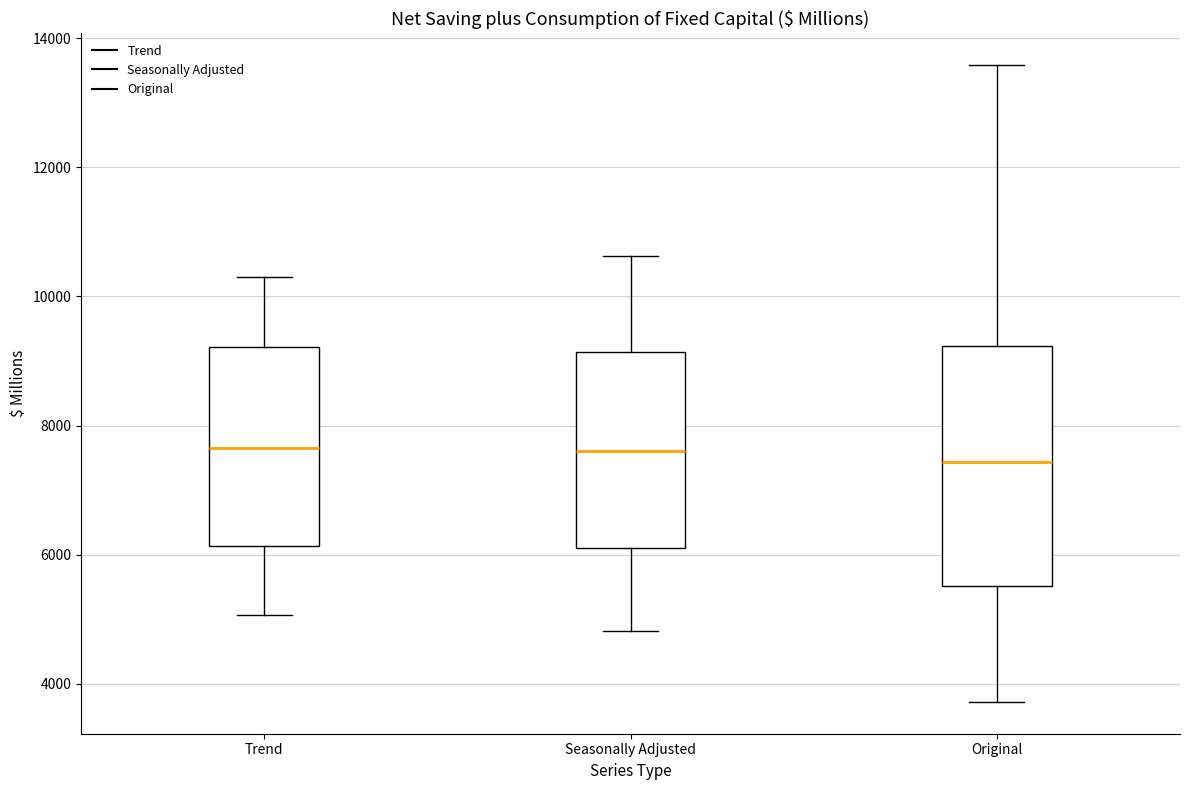

Reading left to right, read every box against the y-axis: the position of its median line, the range the box covers, and the ends of its whiskers. The values are not printed on the chart, so give them approximately, as read against the axis.

Trend: median 7600, box 6200 to 9200, whiskers 5000 to 10200
Seasonally Adjusted: median 7600, box 6200 to 9200, whiskers 4800 to 10600
Original: median 7400, box 5600 to 9200, whiskers 3800 to 13600